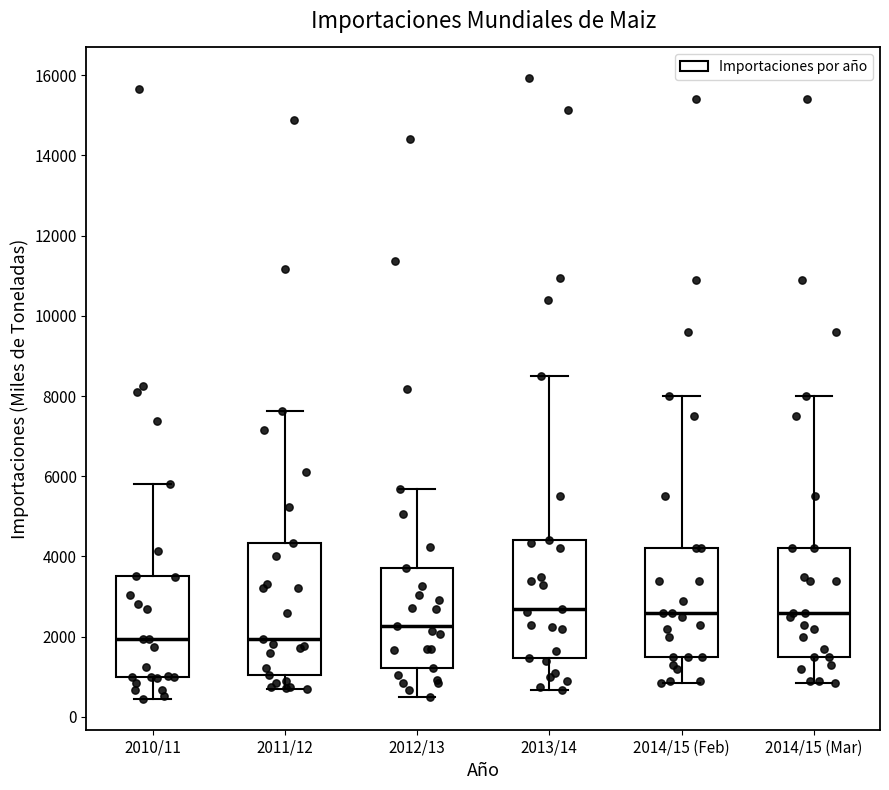

Reading left to right, transcribe this box plot: for each box, give where its median line is, the range the box spans, and where its two whiskers end, as read against the y-axis. The values are not printed on the chart, so give them approximately, as read against the axis.

2010/11: median 2000, box 1000 to 3600, whiskers 400 to 5800
2011/12: median 2000, box 1000 to 4400, whiskers 600 to 7600
2012/13: median 2200, box 1200 to 3800, whiskers 400 to 5600
2013/14: median 2600, box 1400 to 4400, whiskers 600 to 8600
2014/15 (Feb): median 2600, box 1600 to 4200, whiskers 800 to 8000
2014/15 (Mar): median 2600, box 1600 to 4200, whiskers 800 to 8000